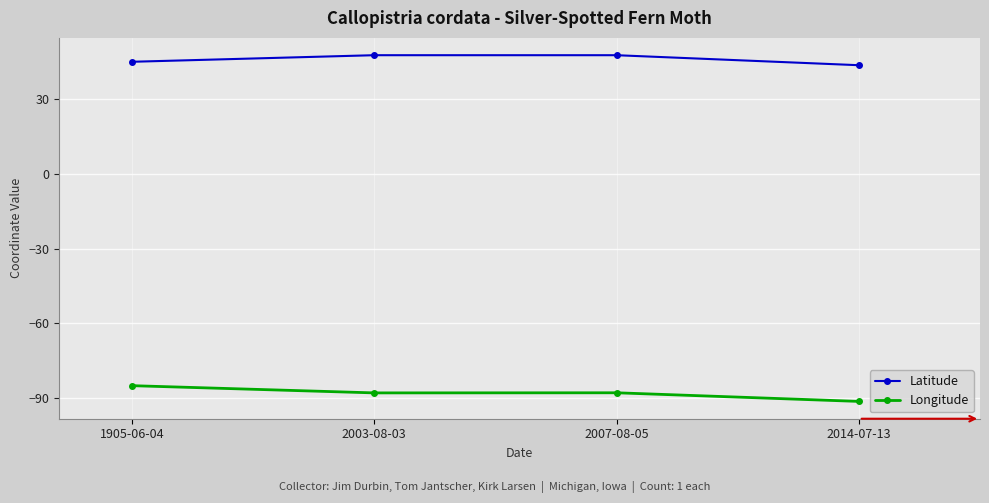

Where does the Latitude series first go above 47?

2003-08-03